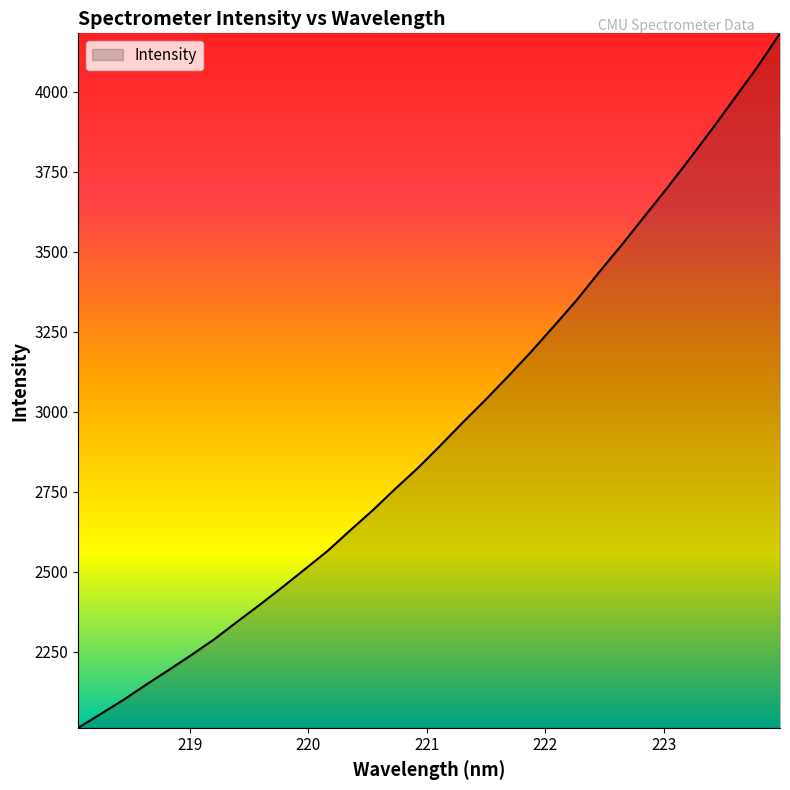

What is the difference between the maximum and minimum values?

2170.9